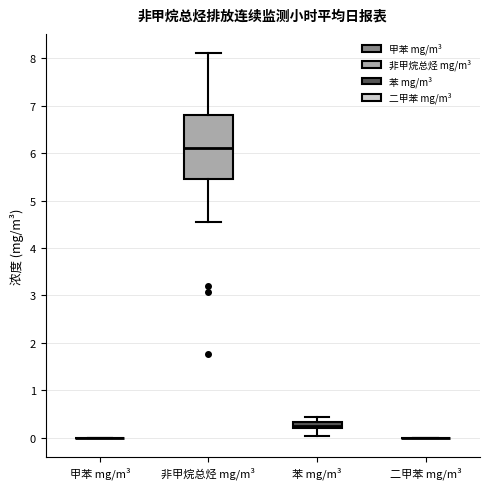

Comparing the boxes themselves (not the whiskers), which one is the tallest?

非甲烷总烃 mg/m³